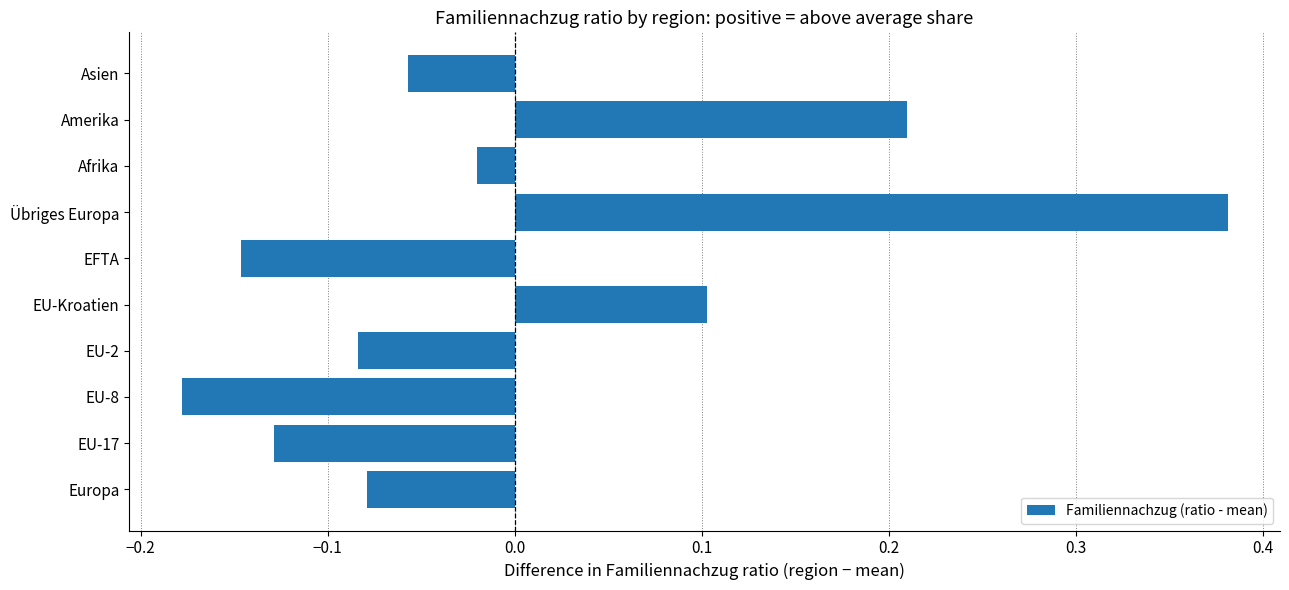

How many negative values are there?

7